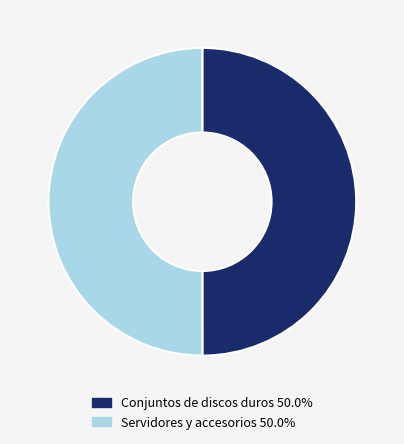

What is the ratio of the value at Conjuntos de discos duros 50.0% to the value at Servidores y accesorios 50.0%?

1.0